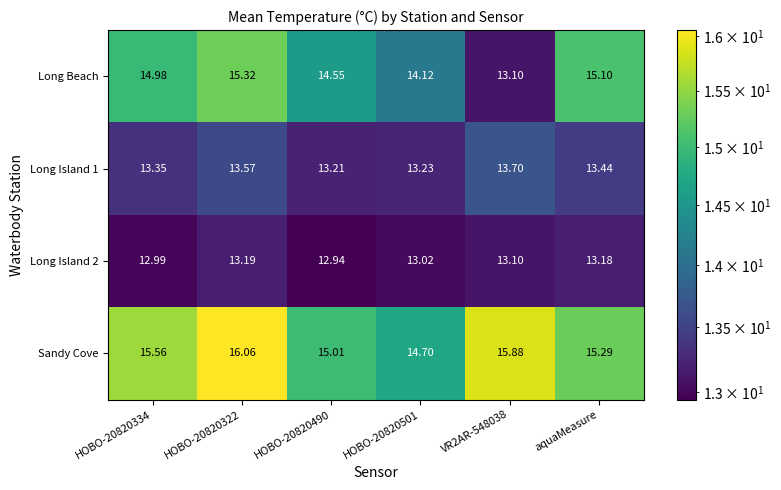

Which series has the largest range (max minus min)?

Long Beach